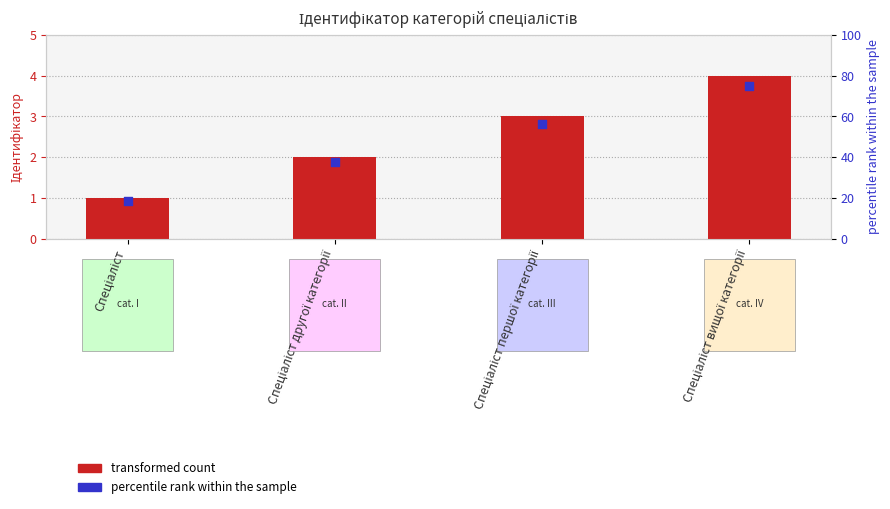

Is the value of percentile rank within the sample at Спеціаліст greater than the value of transformed count at Спеціаліст першої категорії?

Yes